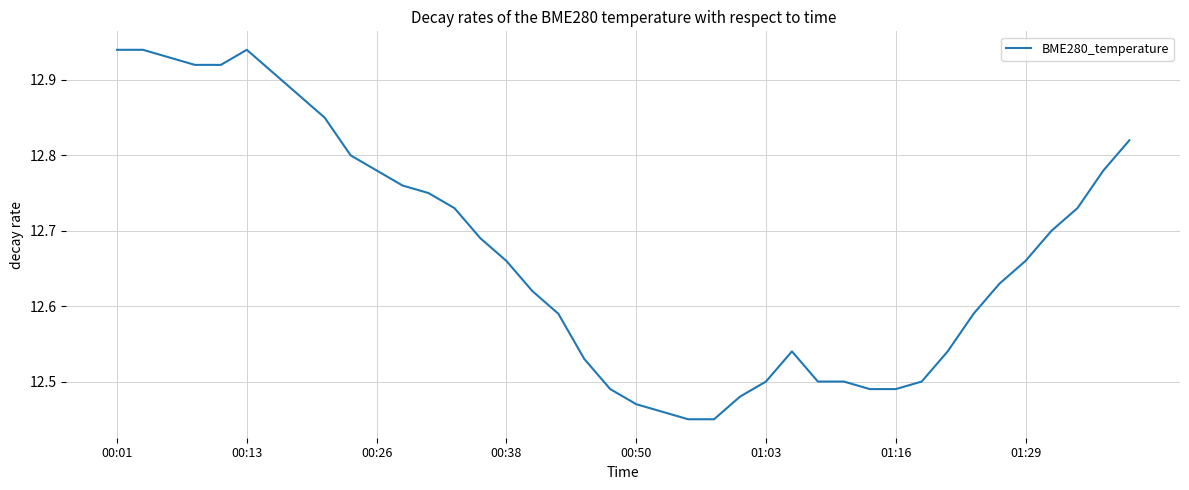

What is the difference between the maximum and minimum values?

0.5